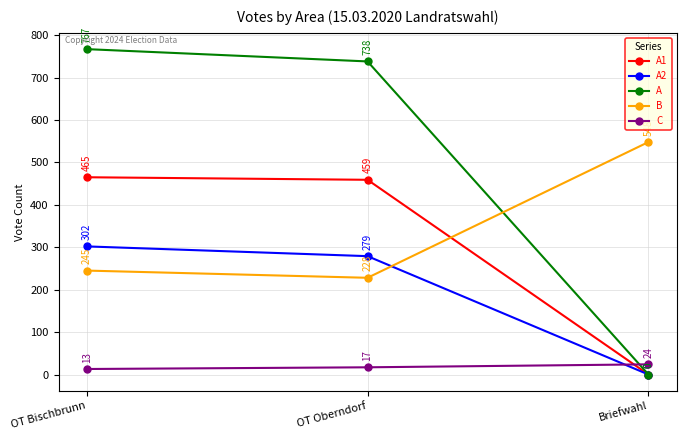

What is the difference between the maximum and second lowest values in the A series?

29